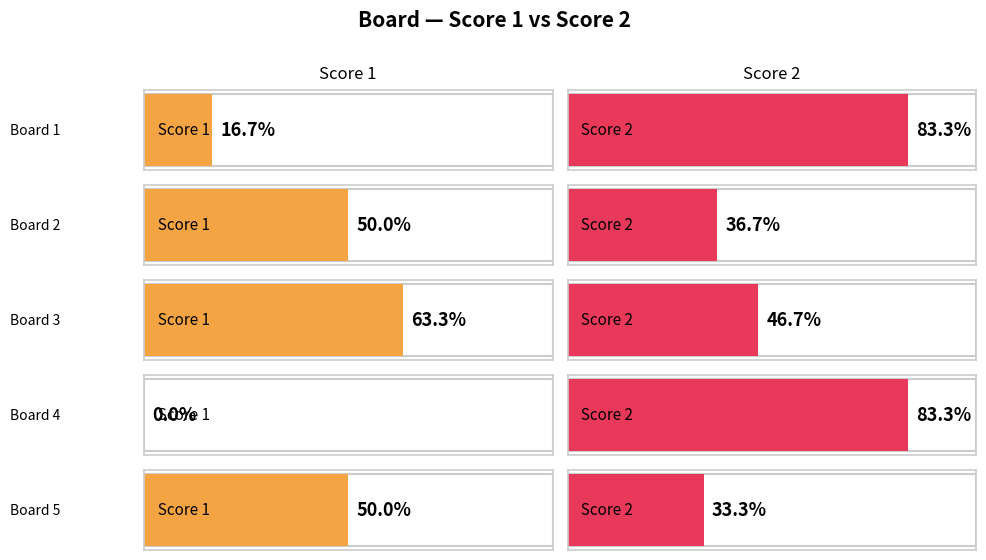

What are all the series names shown in the legend?

Score 1, Score 2